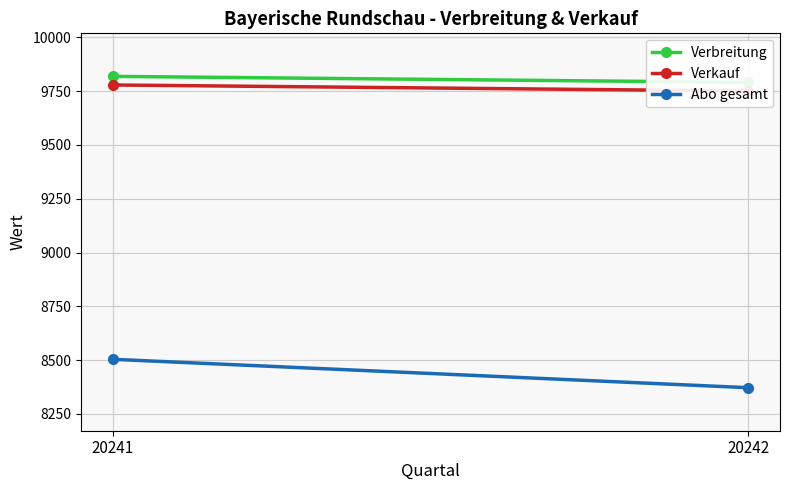

What is the total value across all series at 20241?

28102